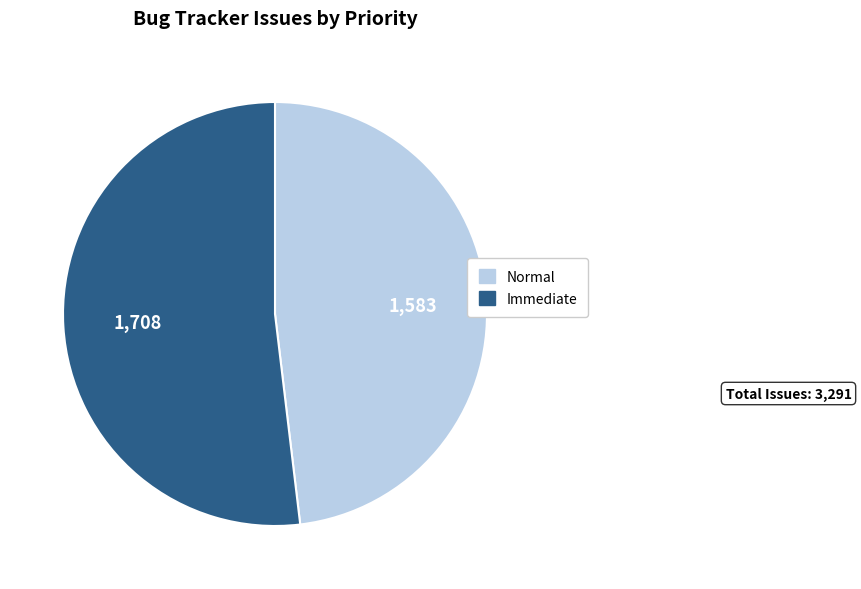

Rank the categories by value from lowest to highest.

Normal, Immediate